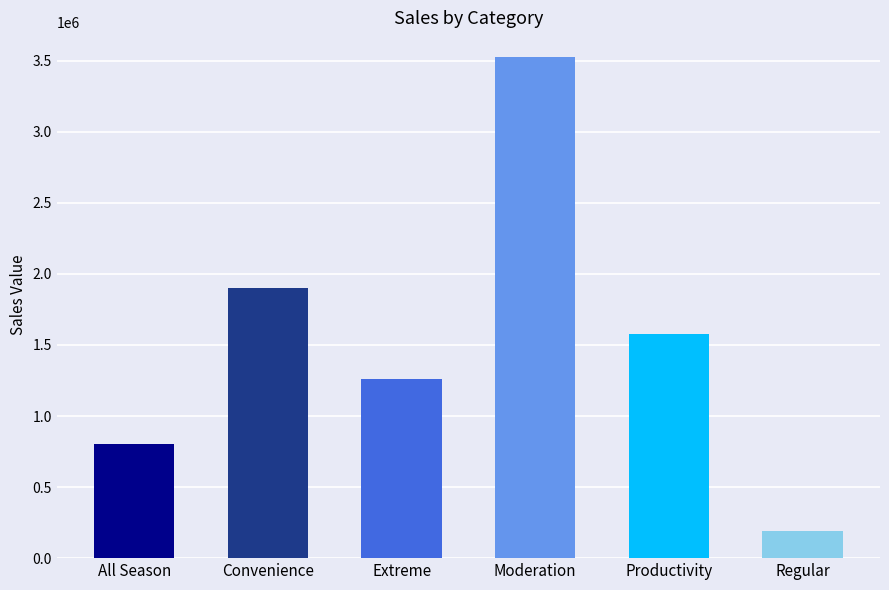

The value at All Season is 1255021.1. True or false?

False